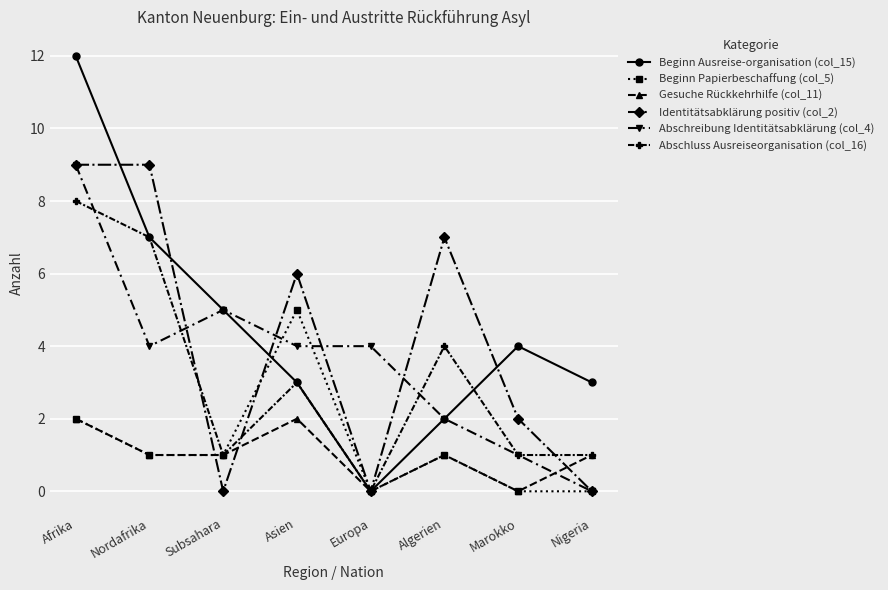

Is it true that Beginn Ausreise-organisation (col_15) equals 8 at Europa?

False